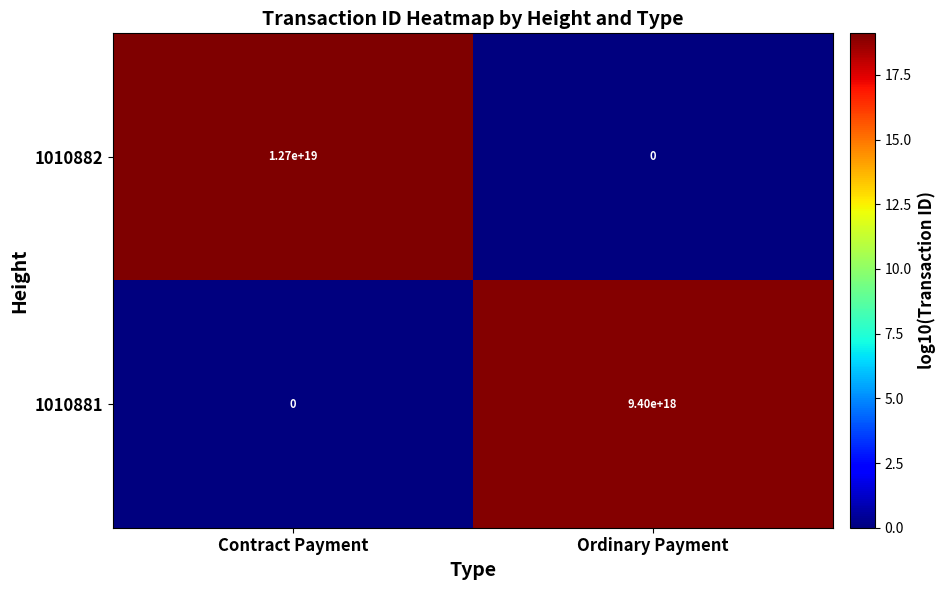

Between Contract Payment and Ordinary Payment, which series saw the biggest shift?

1010882